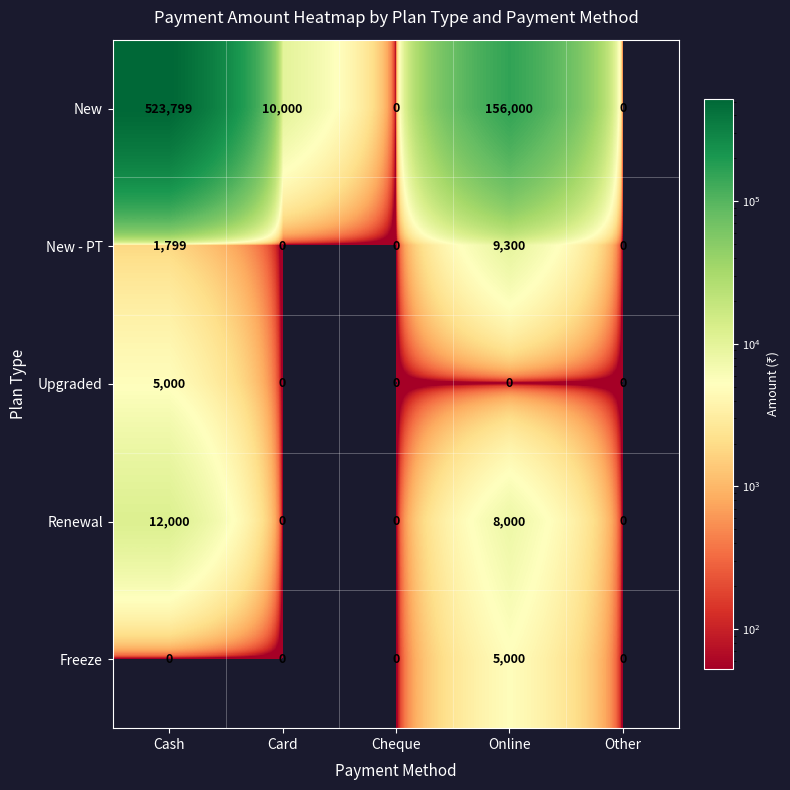

Count the number of categories in the chart.

5